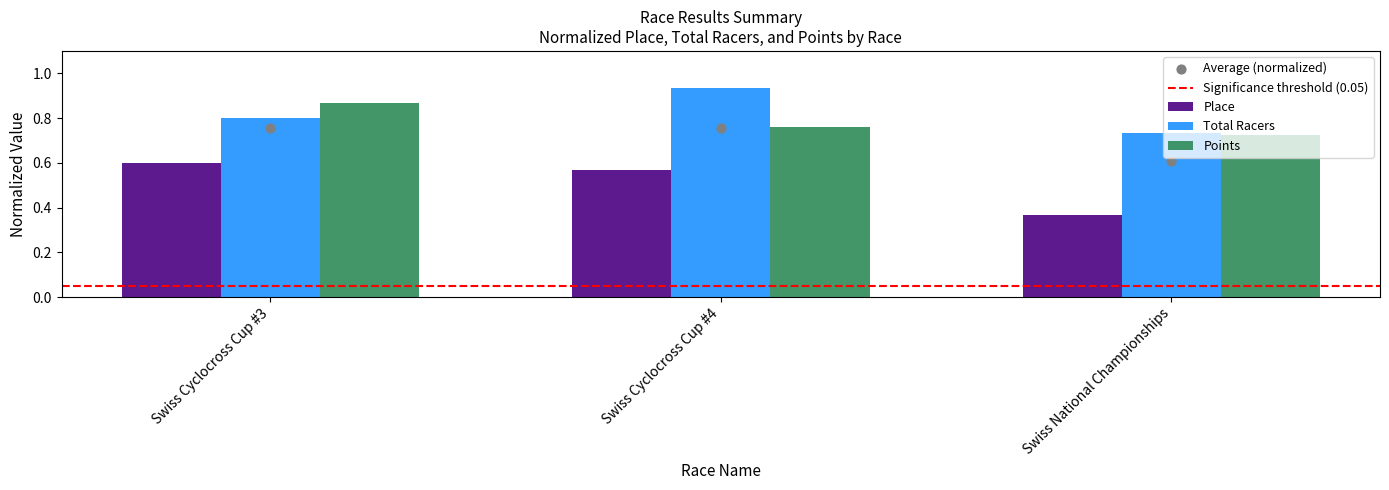

Which series has the widest spread of Y values?

Place